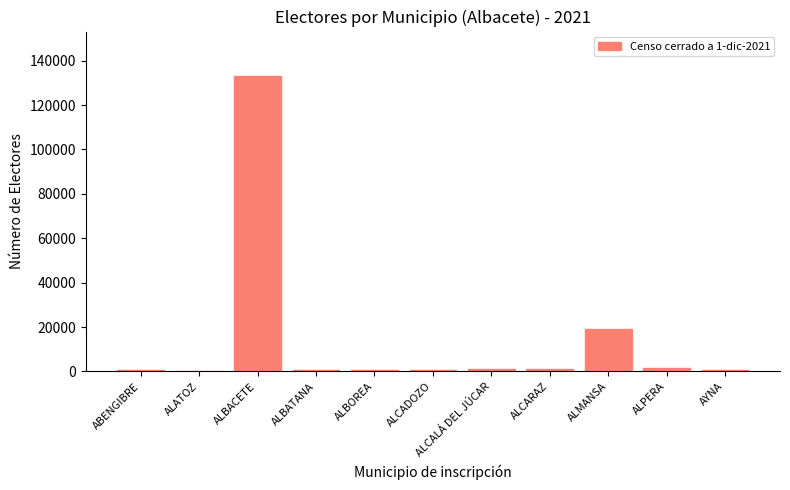

Where is the data nearest to the value 66775?

ALMANSA